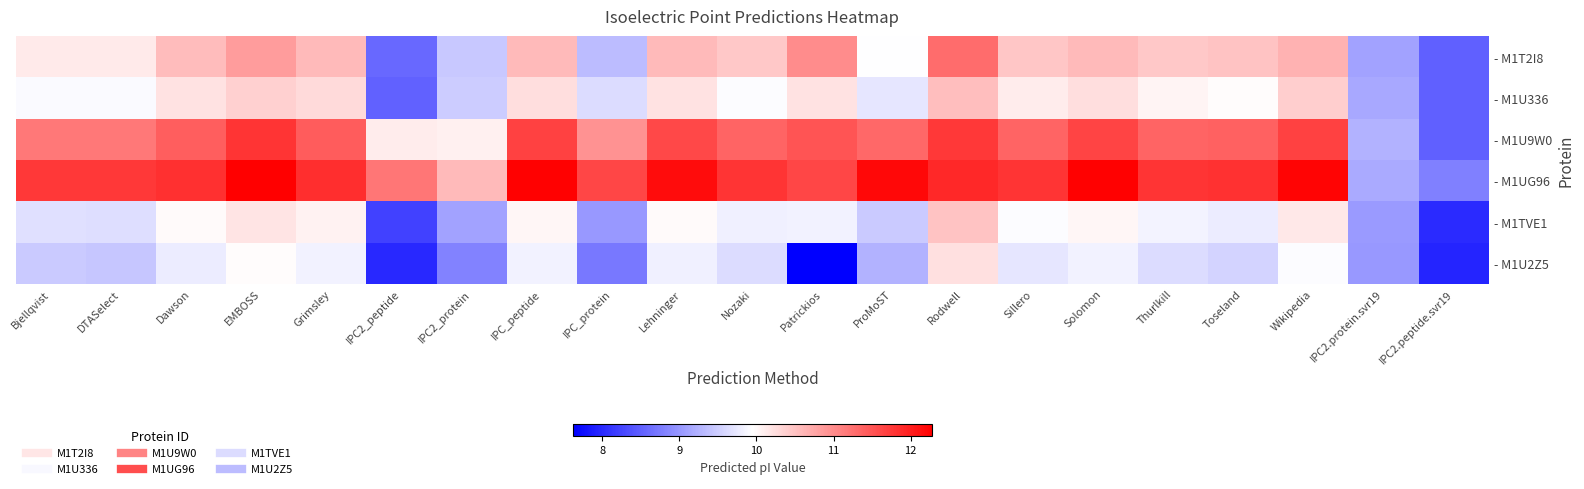

Between Rodwell and Wikipedia, which series saw the biggest shift?

- M1T2I8